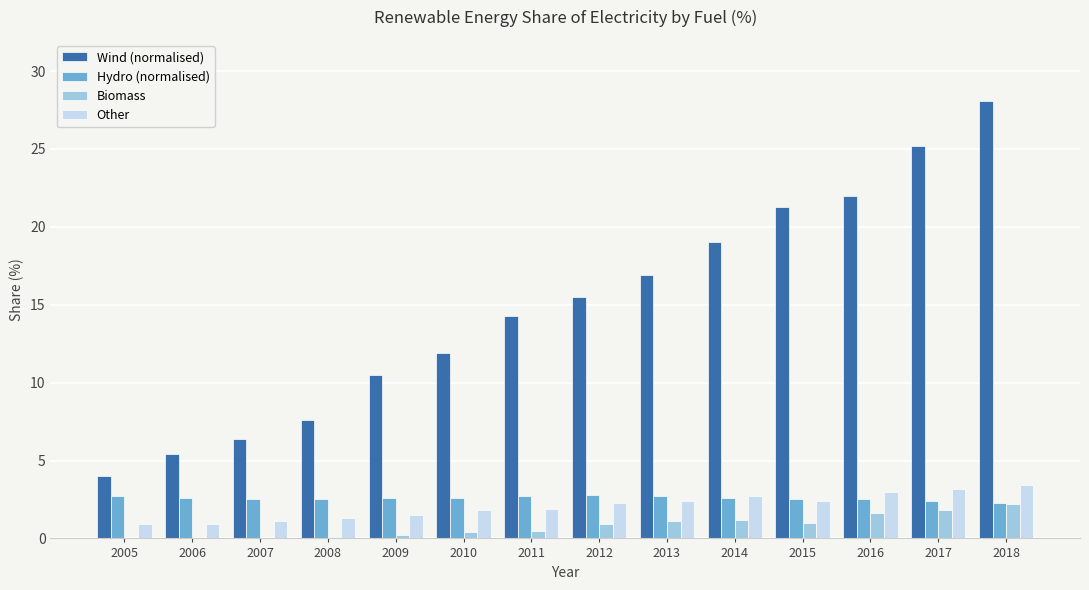

What is the total value across all series at 2014?

25.5